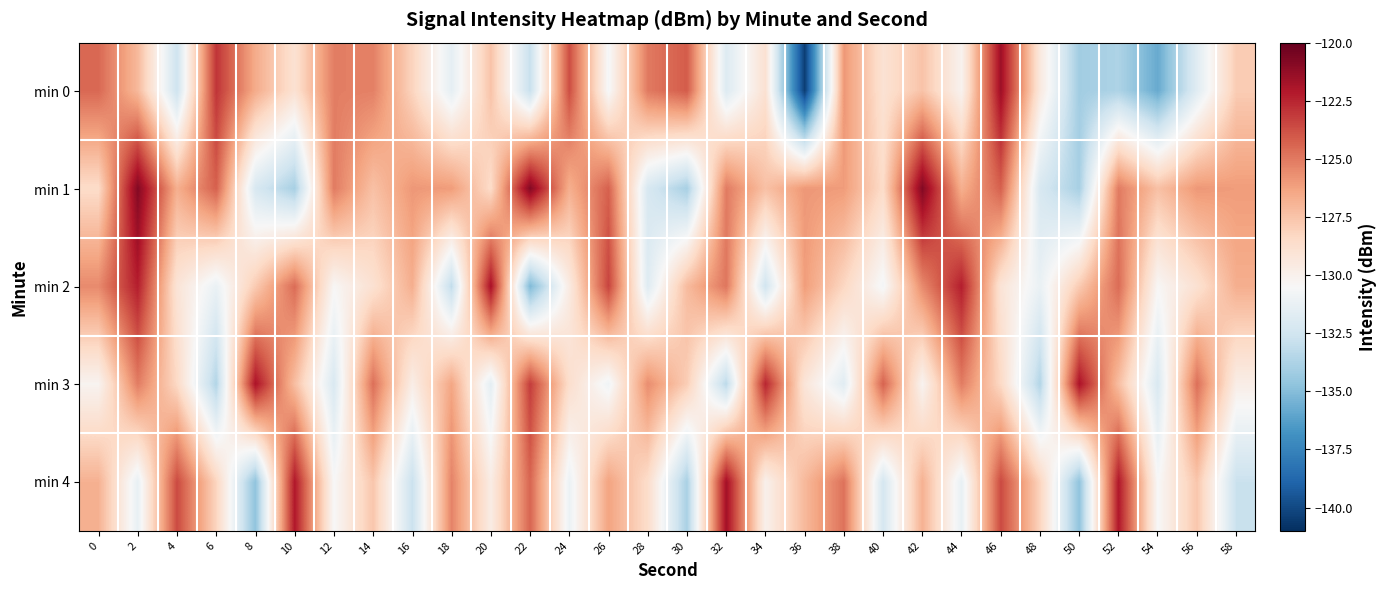

How many distinct data groups are displayed?

5